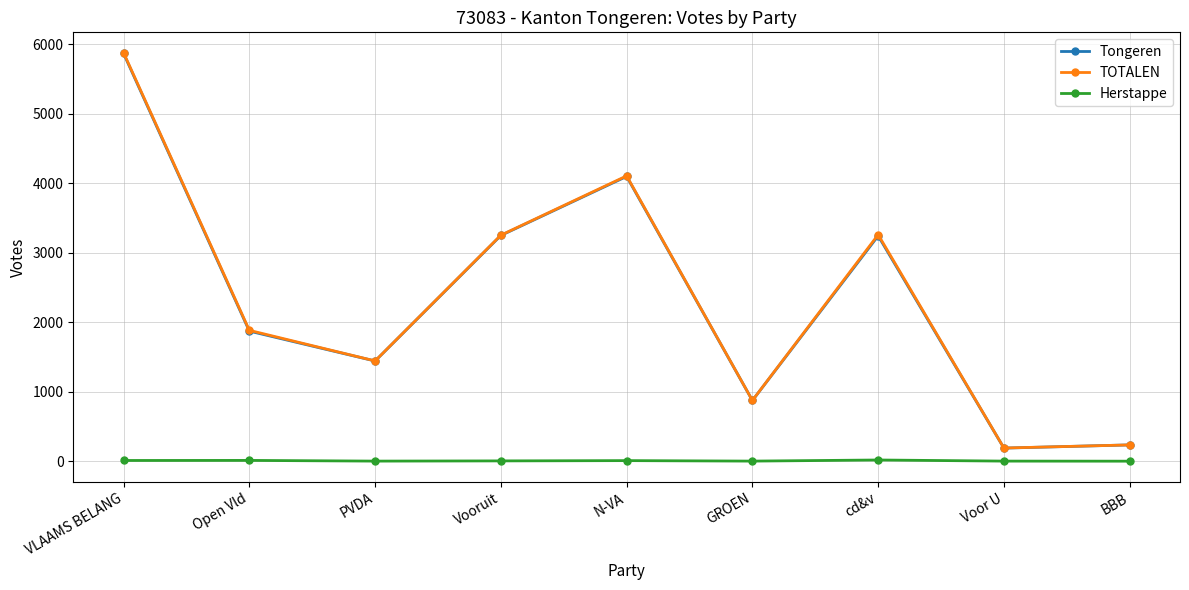

What is the label of the 6th point from the left?

GROEN